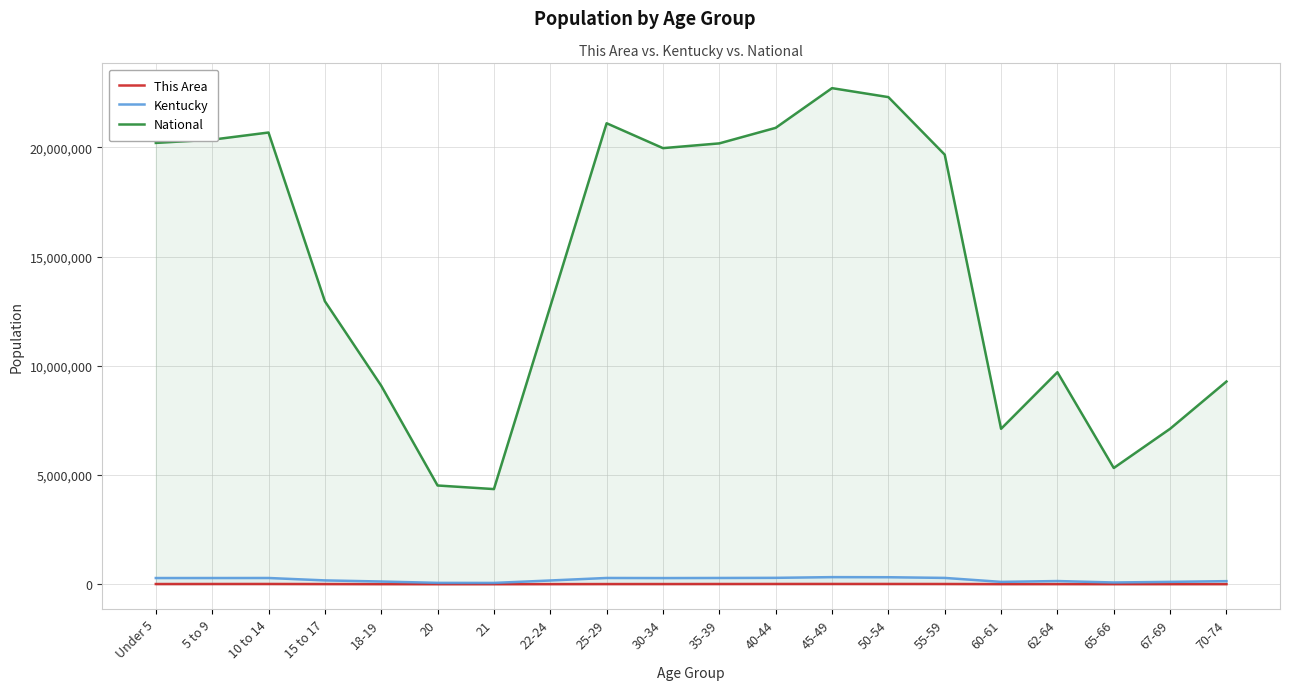

What is the label of the 13th point from the left?

45-49